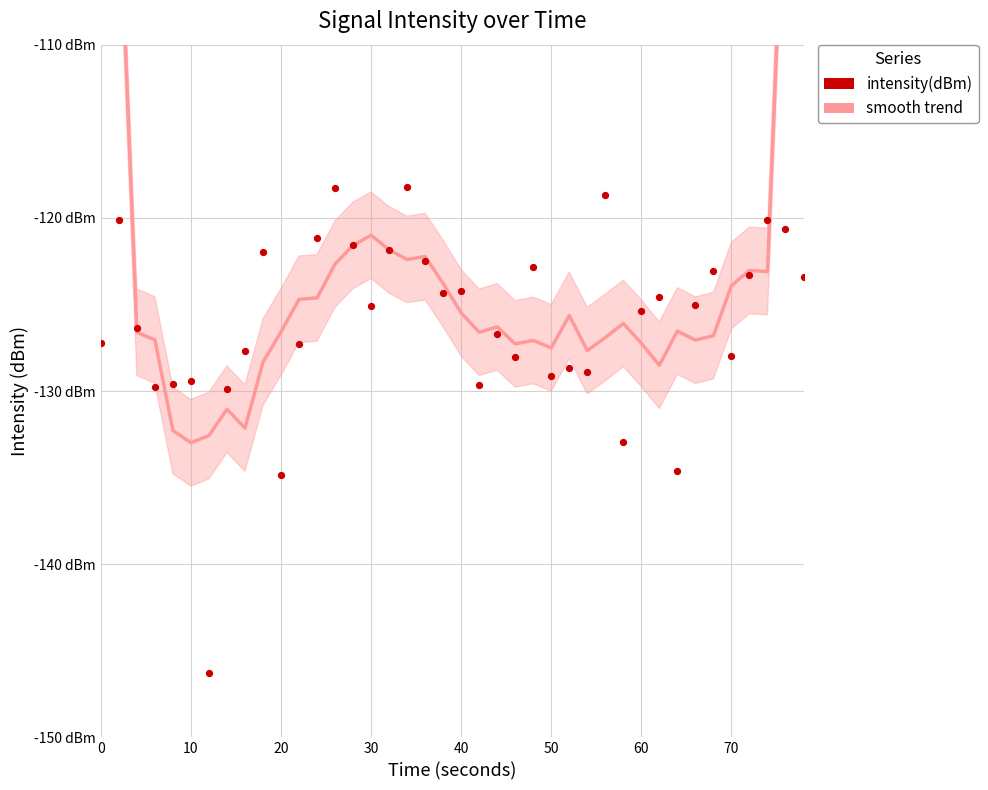

What are all the series names shown in the legend?

smooth trend, intensity(dBm)